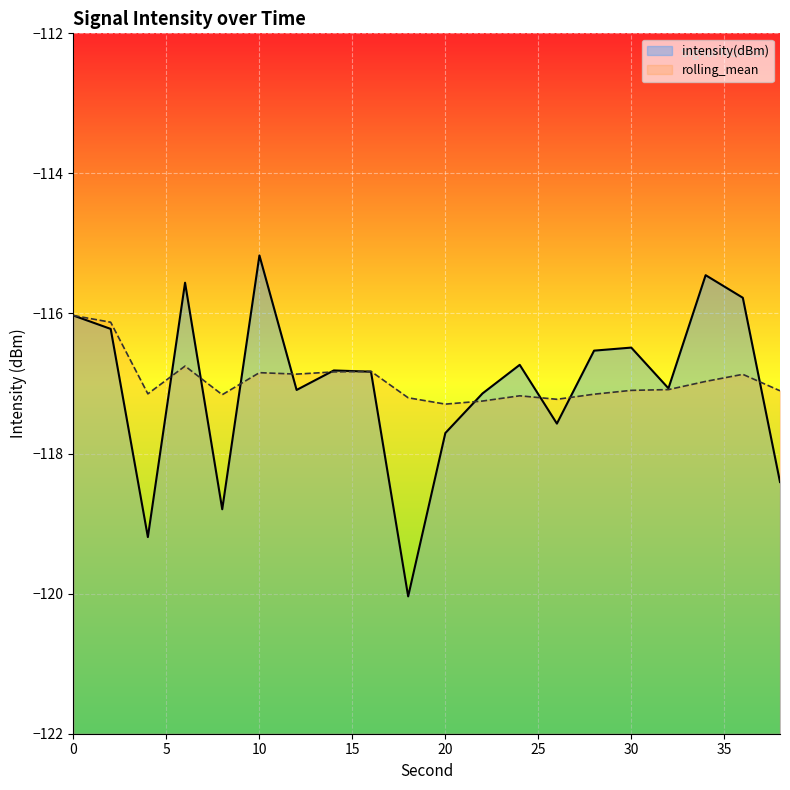

What are all the series names shown in the legend?

intensity(dBm), rolling_mean